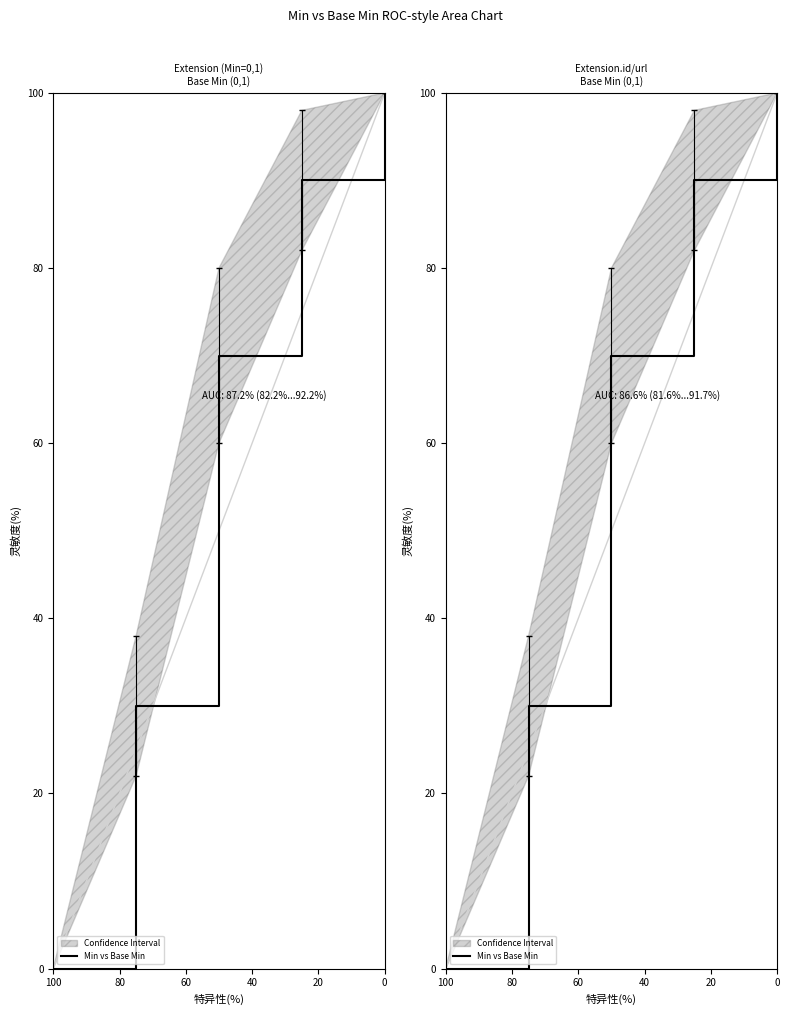

How many positive values are there?

4